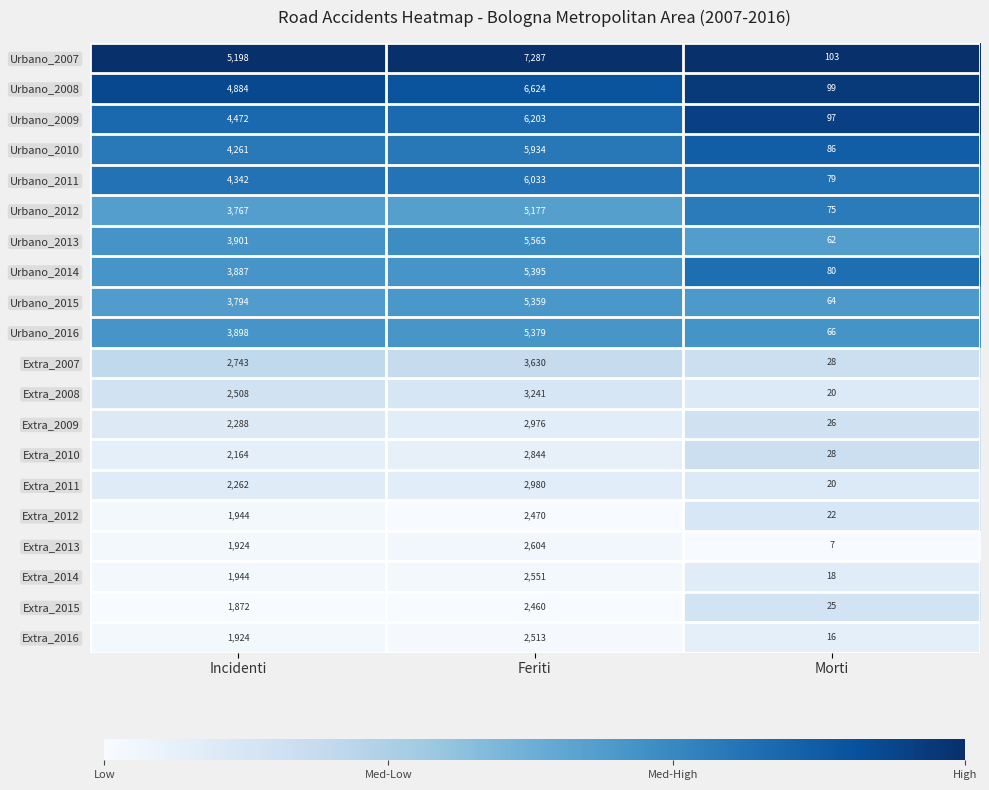

Which series changed the most between Incidenti and Morti?

Urbano_2007